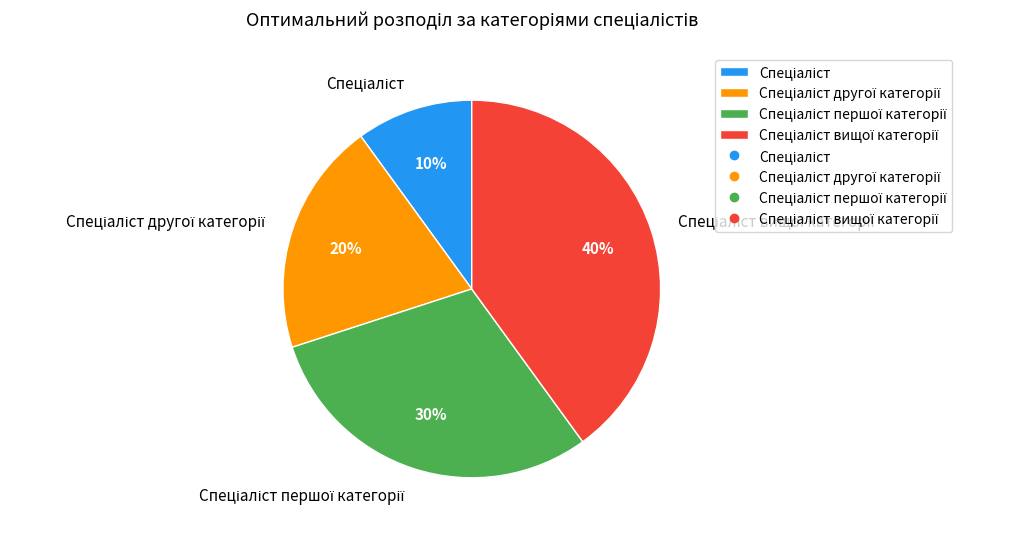

How many segments does this pie chart have?

4